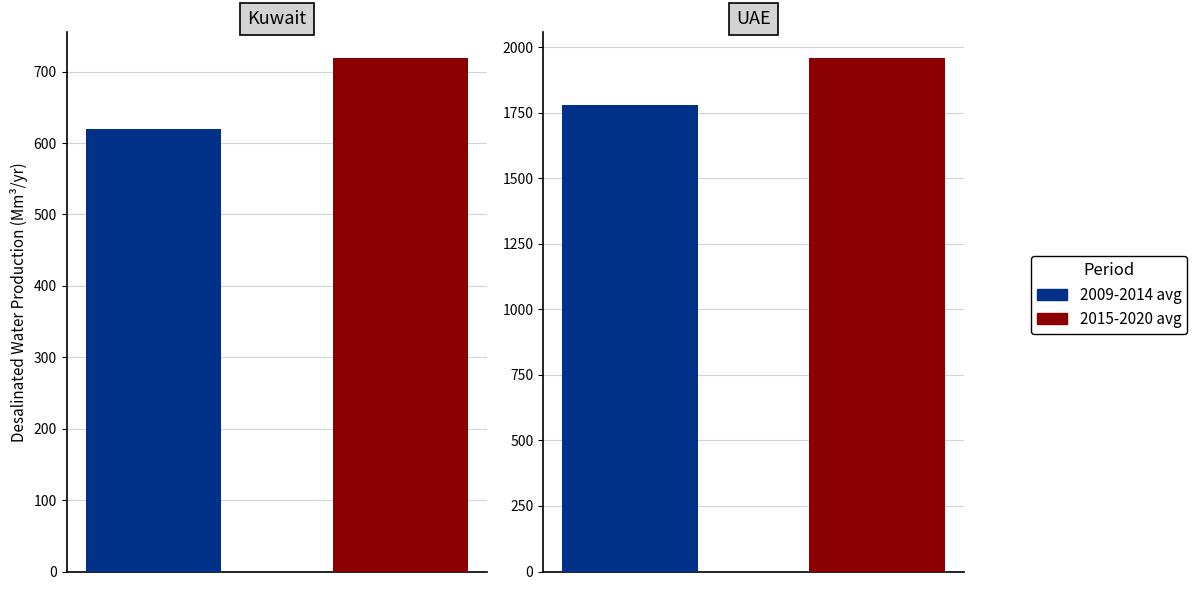

Between 2016 and 2020, which series saw the biggest shift?

Kuwait